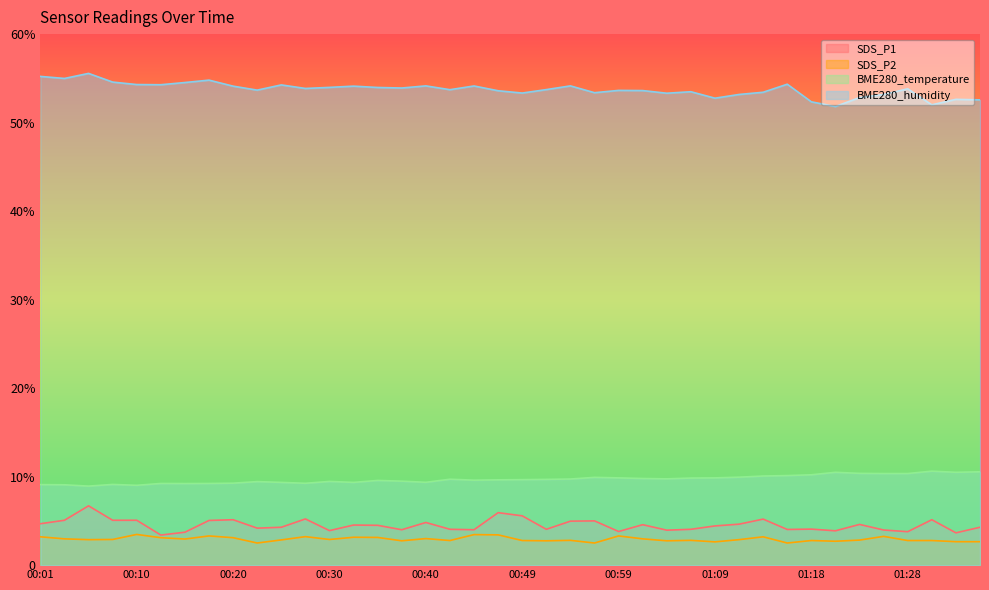

How many lines are shown in the chart?

4